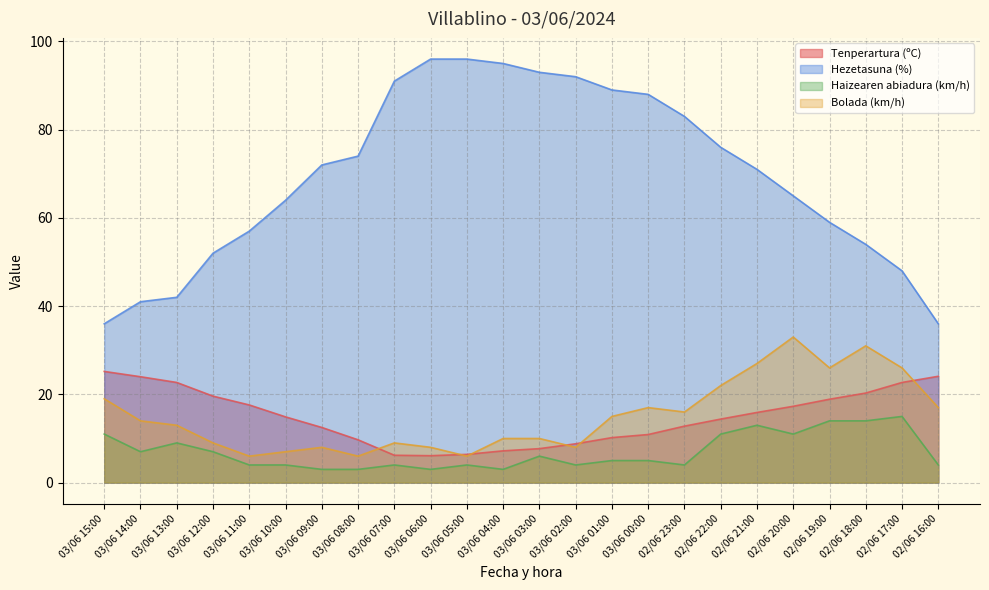

At which category is the sum across all series the highest?

02/06 21:00